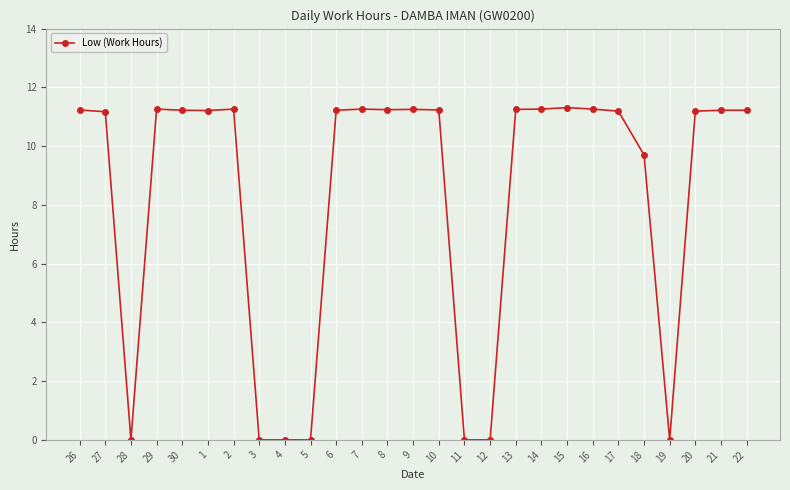

What is the label of the 24th point from the right?

29